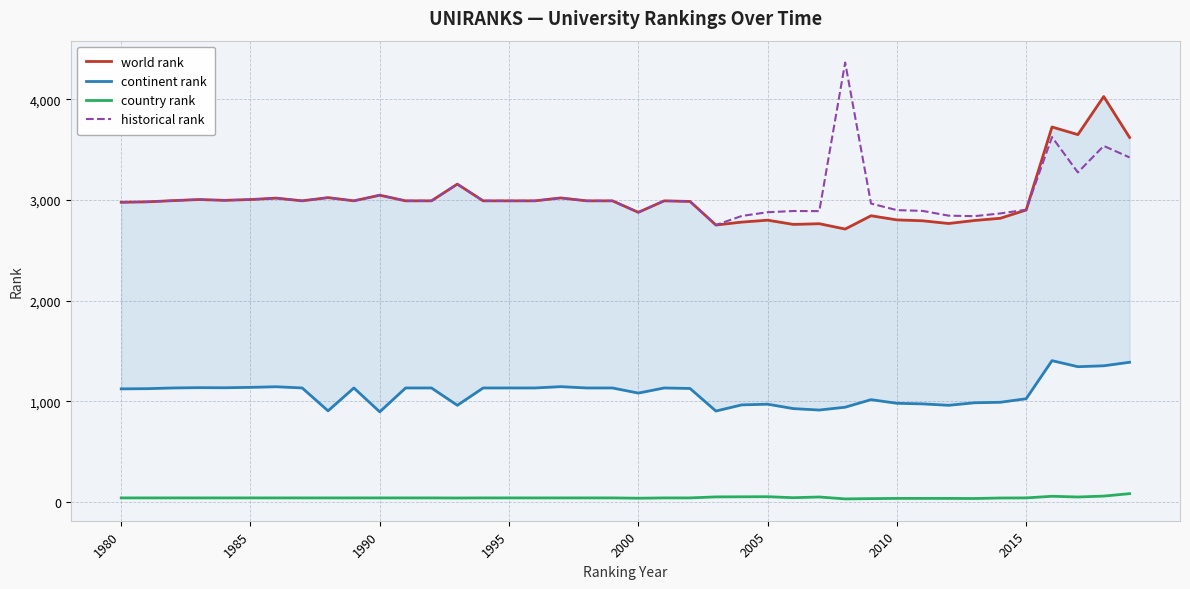

True or false: country rank and historical rank intersect in this chart.

False